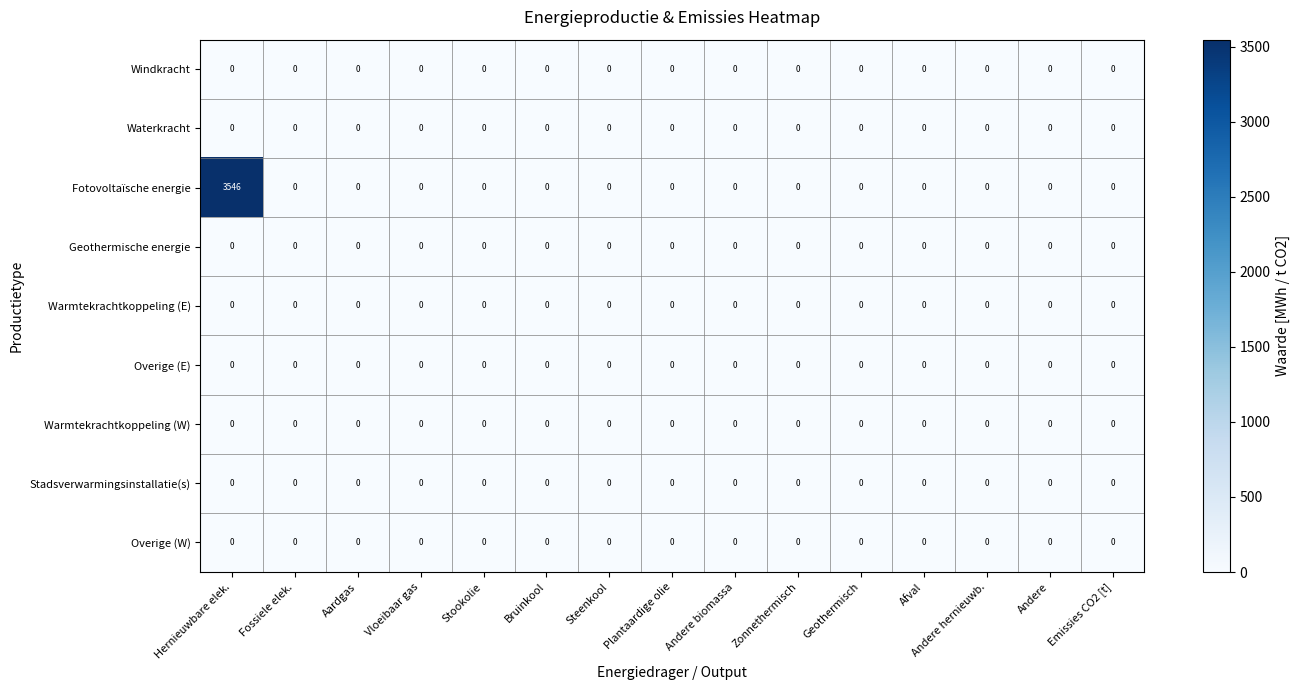

The value of Waterkracht at Emissies CO2 [t] is 0. True or false?

True